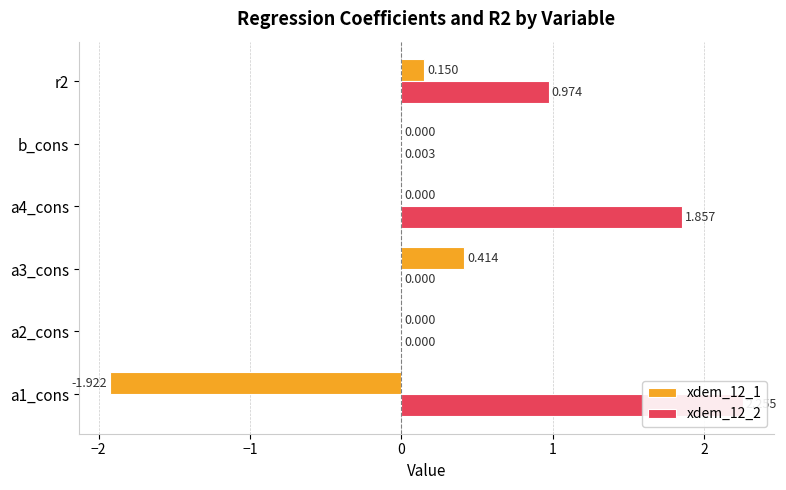

What is the value of the xdem_12_2 bar at the 6th from the left?

1.0